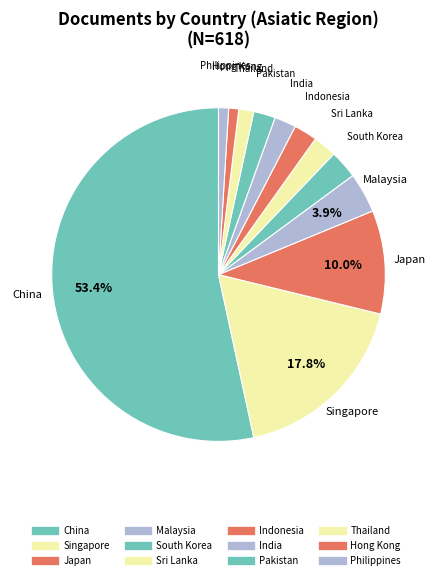

What percentage is the Japan slice, to the nearest percent?

10%